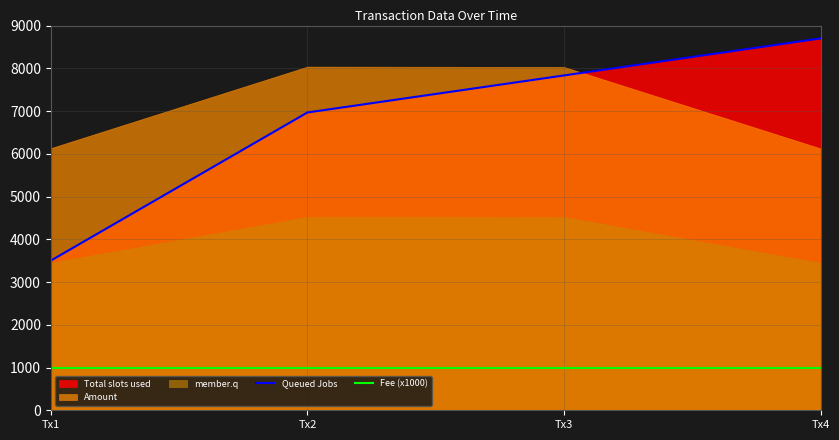

How many lines are shown in the chart?

2